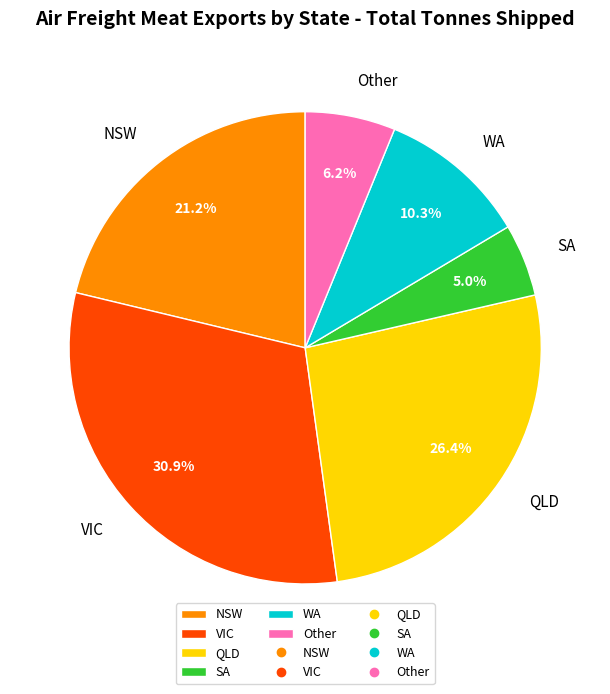

To the nearest percent, what is the combined percentage of WA and Other?

16%